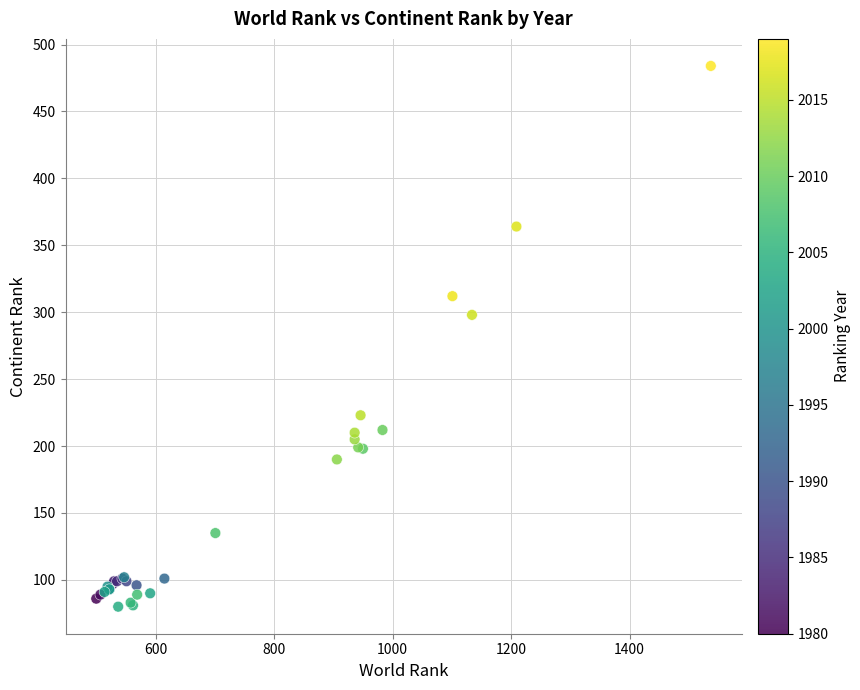

What Y value in the scatter plot is closest to 282?

298